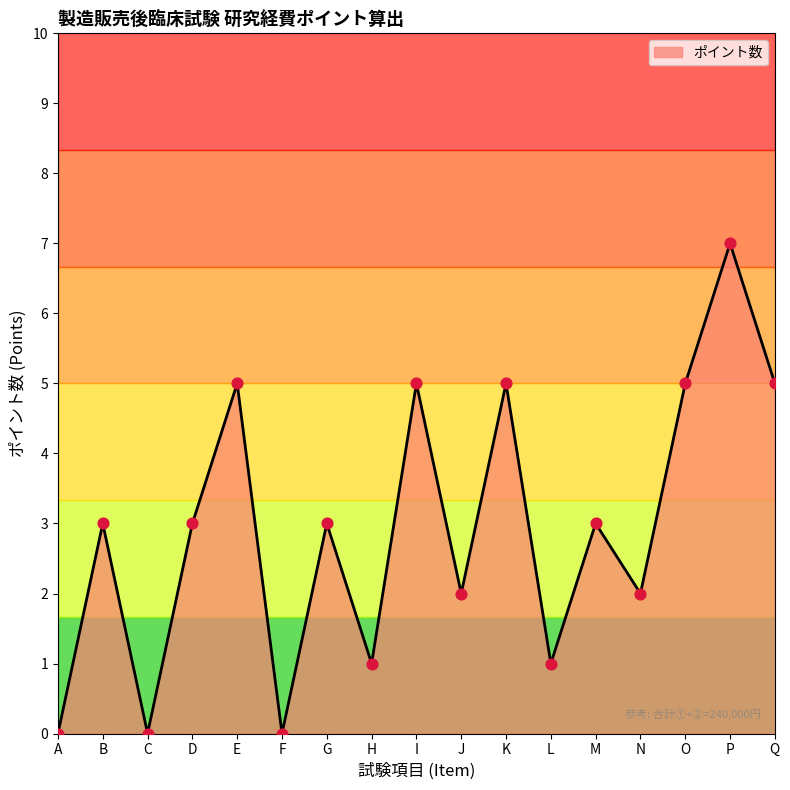

What is the ratio of the value at E to the value at K?

1.0